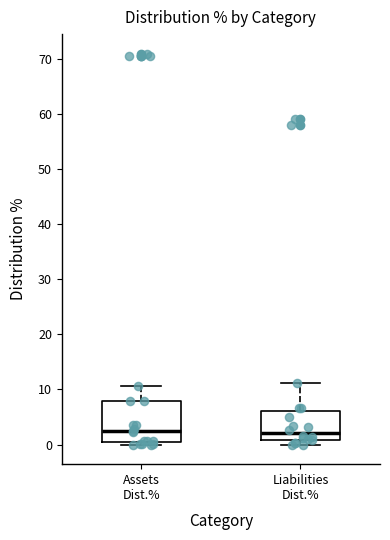

Reading left to right, read every box against the y-axis: the position of its median line, the range the box covers, and the ends of its whiskers. The values are not printed on the chart, so give them approximately, as read against the axis.

Assets Dist.%: median 3, box 0 to 8, whiskers 0 (just below the box's lower edge) to 11
Liabilities Dist.%: median 2, box 1 to 6, whiskers 0 to 11